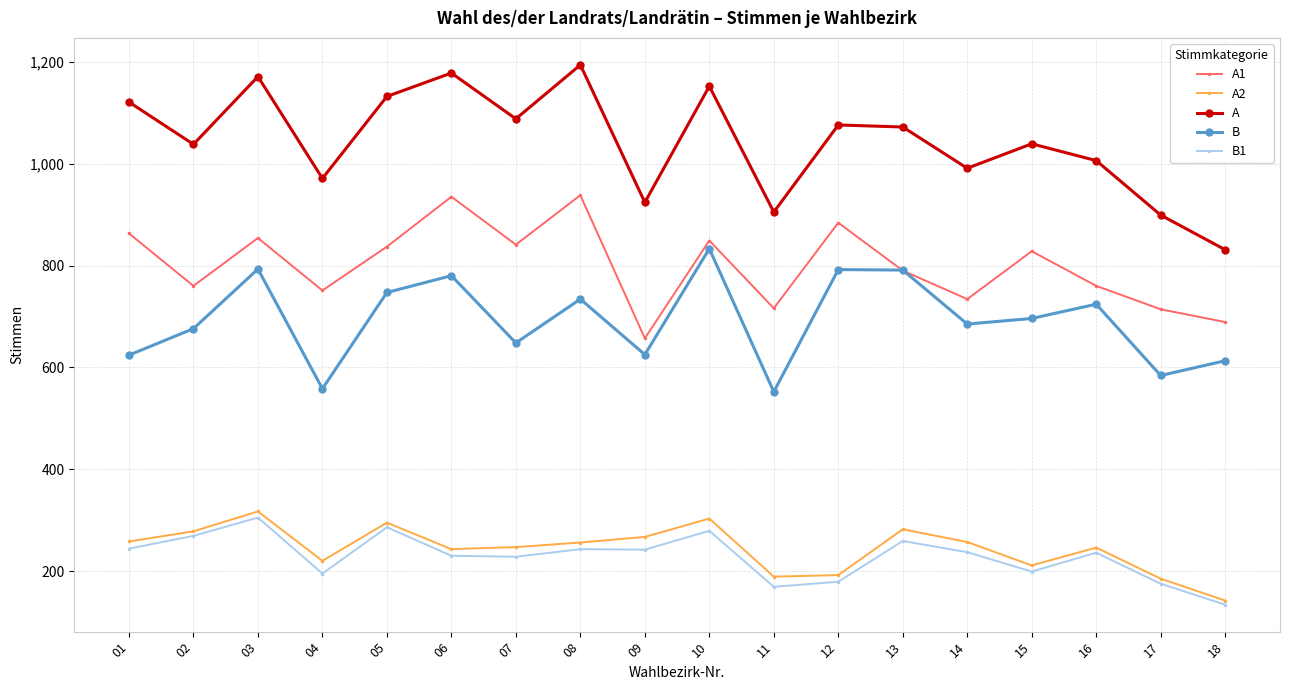

Which series has the largest total across all categories?

A